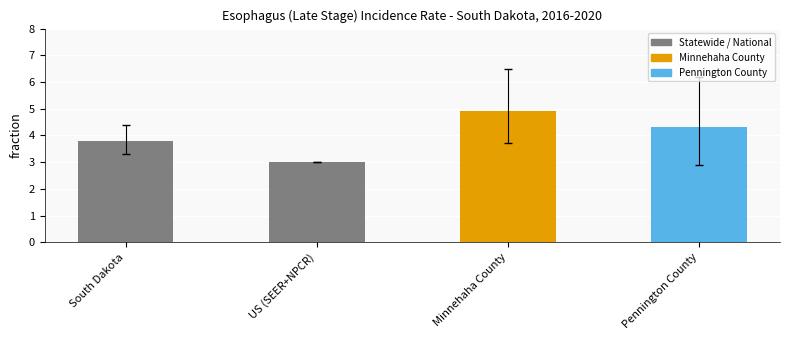

Count the values in the range 3 to 4.

2